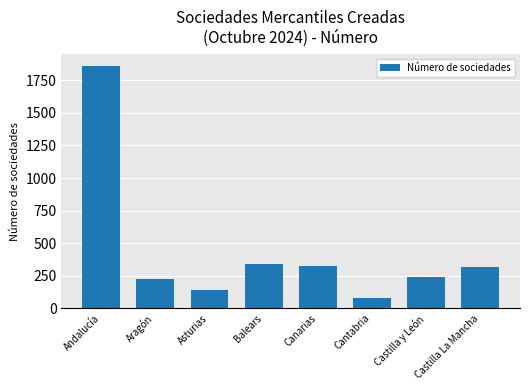

The chart shows a value of 328 at Canarias. True or false?

True